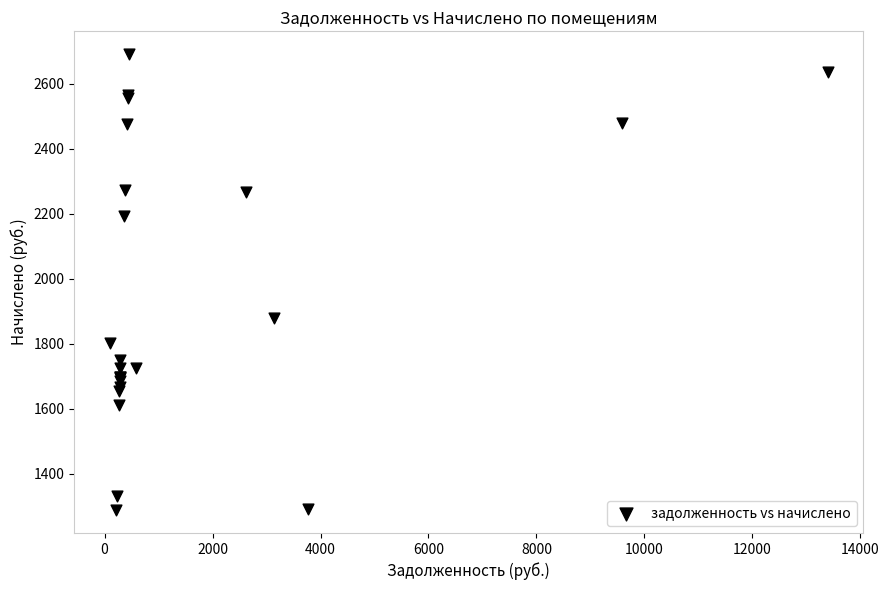

What Y value in the scatter plot is closest to 1989?

1879.2